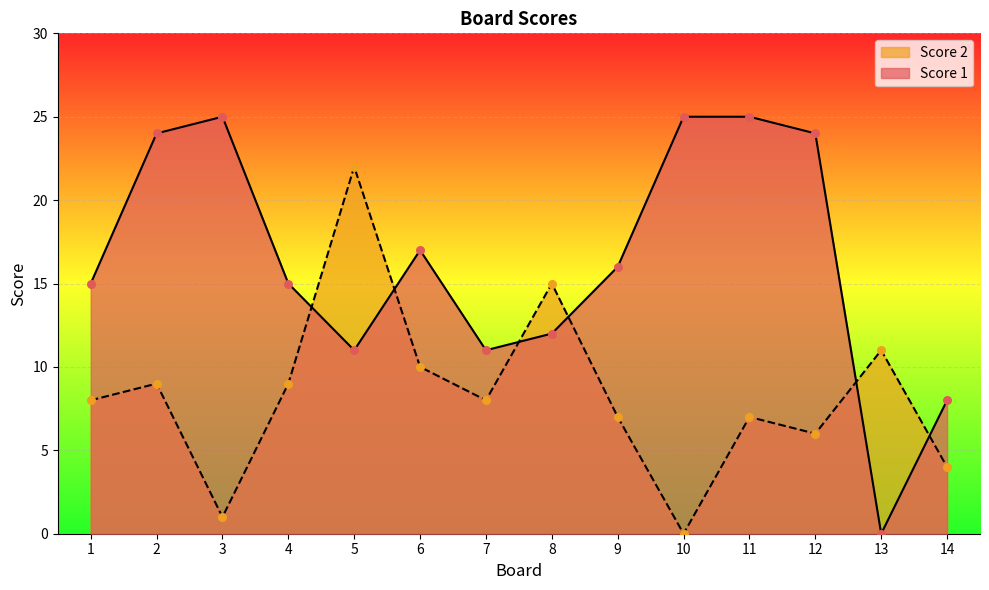

Which series has the largest total across all categories?

Score 1